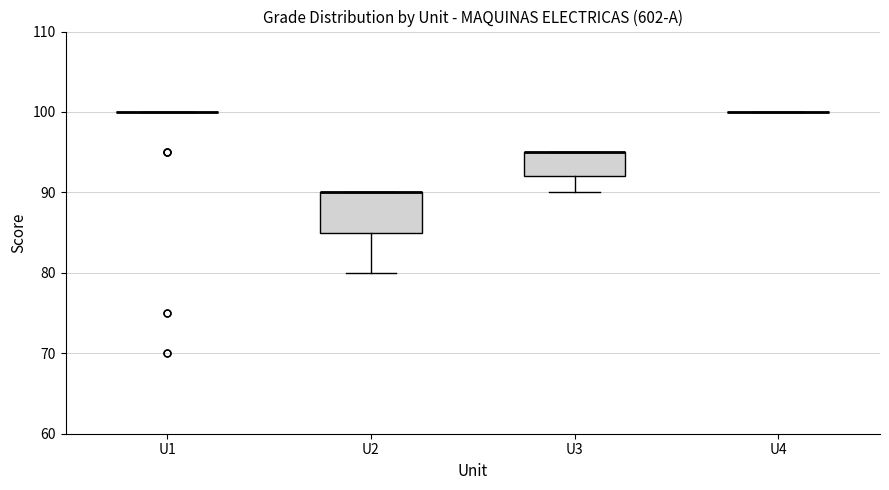

Reading left to right, transcribe this box plot: for each box, give where its median line is, the range the box spans, and where its two whiskers end, as read against the y-axis. The values are not printed on the chart, so give them approximately, as read against the axis.

U1: box collapsed to a line at 100, whiskers 100 to 100
U2: median 90 (drawn on the box's upper edge), box 85 to 90, whiskers 80 to 90
U3: median 95 (drawn on the box's upper edge), box 92 to 95, whiskers 90 to 95
U4: box collapsed to a line at 100, whiskers 100 to 100